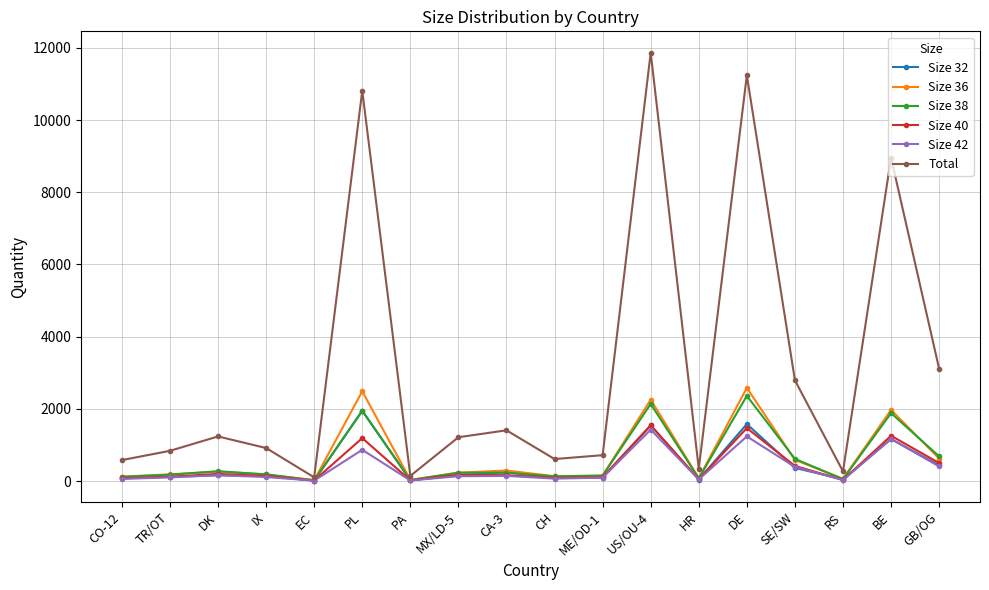

What is the greatest value displayed?

11864